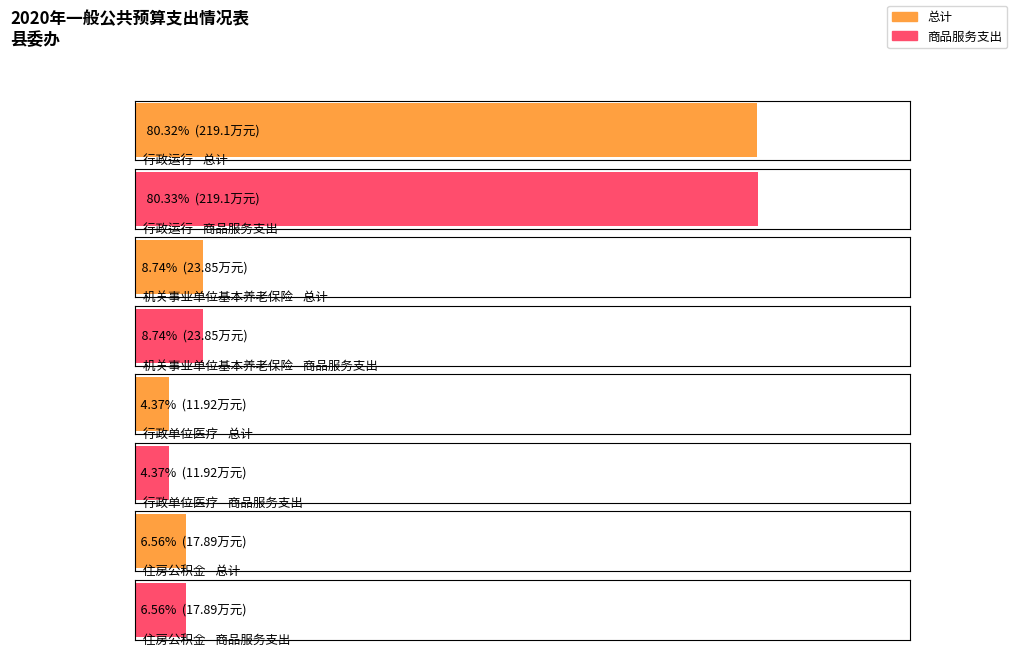

What is the label of the 1st bar from the left?

行政运行